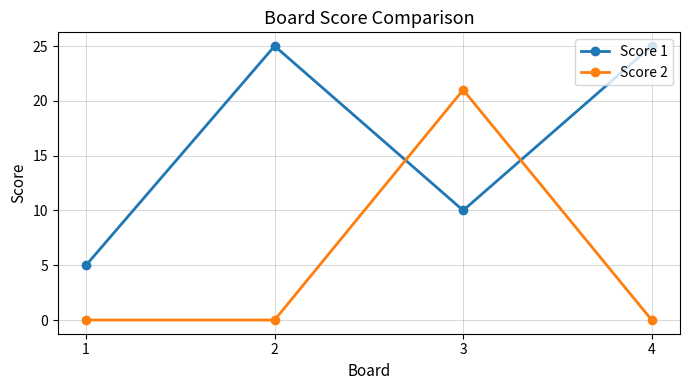

How many lines are shown in the chart?

2